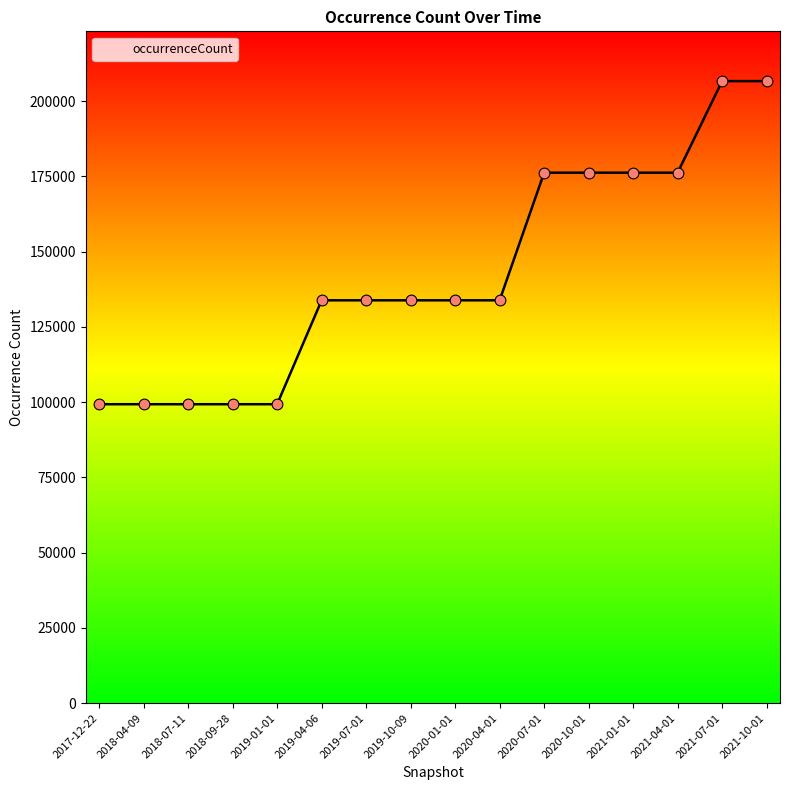

Between 2019-04-06 and 2020-07-01, which is larger?

2020-07-01